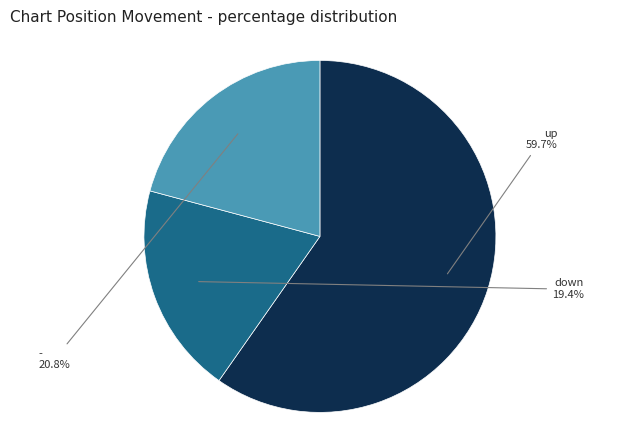

Is there a majority slice in this chart?

Yes